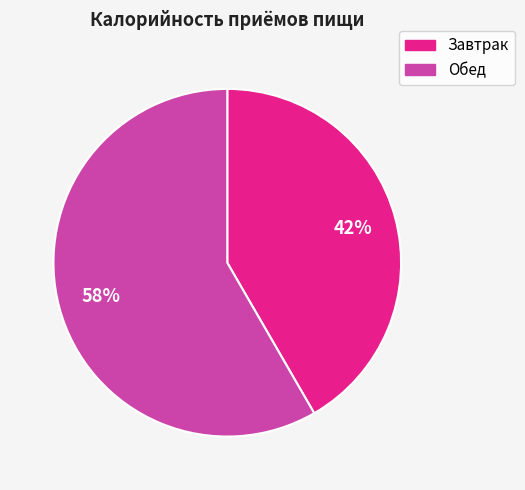

What is the ratio of the value at Обед to the value at Завтрак?

1.4